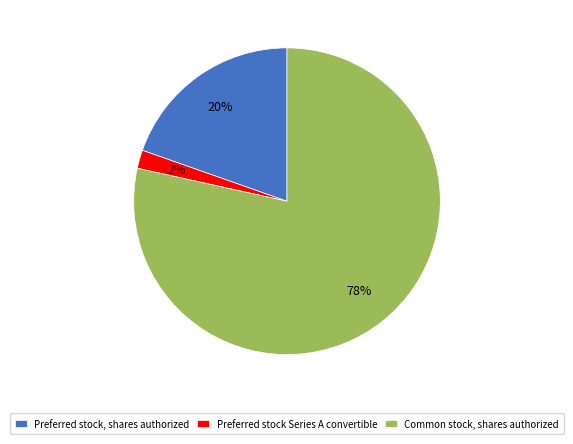

What is the largest slice in the pie chart?

Common stock, shares authorized